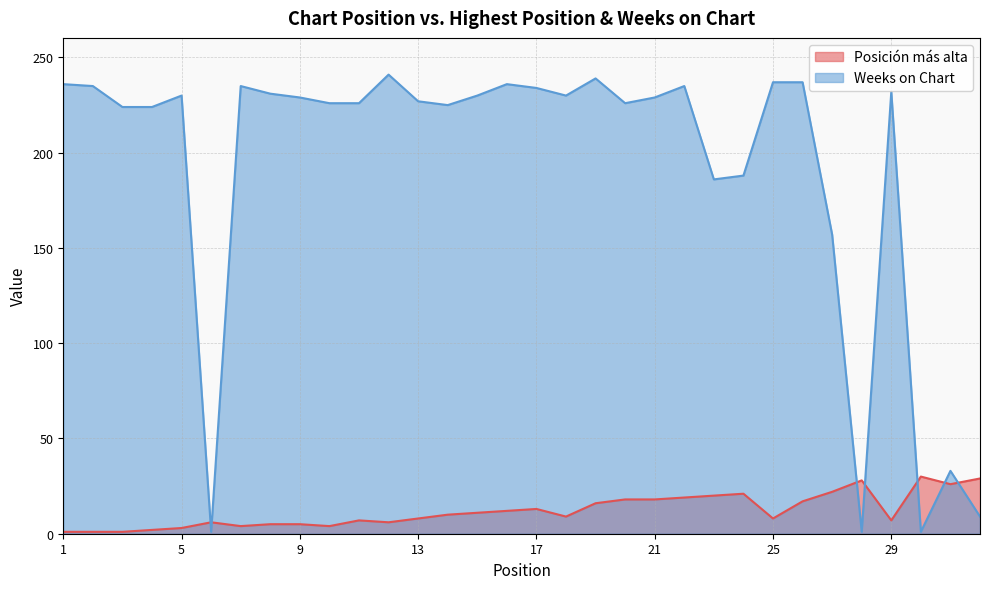

Rank the categories by Posición más alta value from lowest to highest.

1, 2, 3, 4, 5, 7, 10, 8, 9, 6, 12, 11, 29, 13, 25, 18, 14, 15, 16, 17, 19, 26, 20, 21, 22, 23, 24, 27, 31, 28, 32, 30